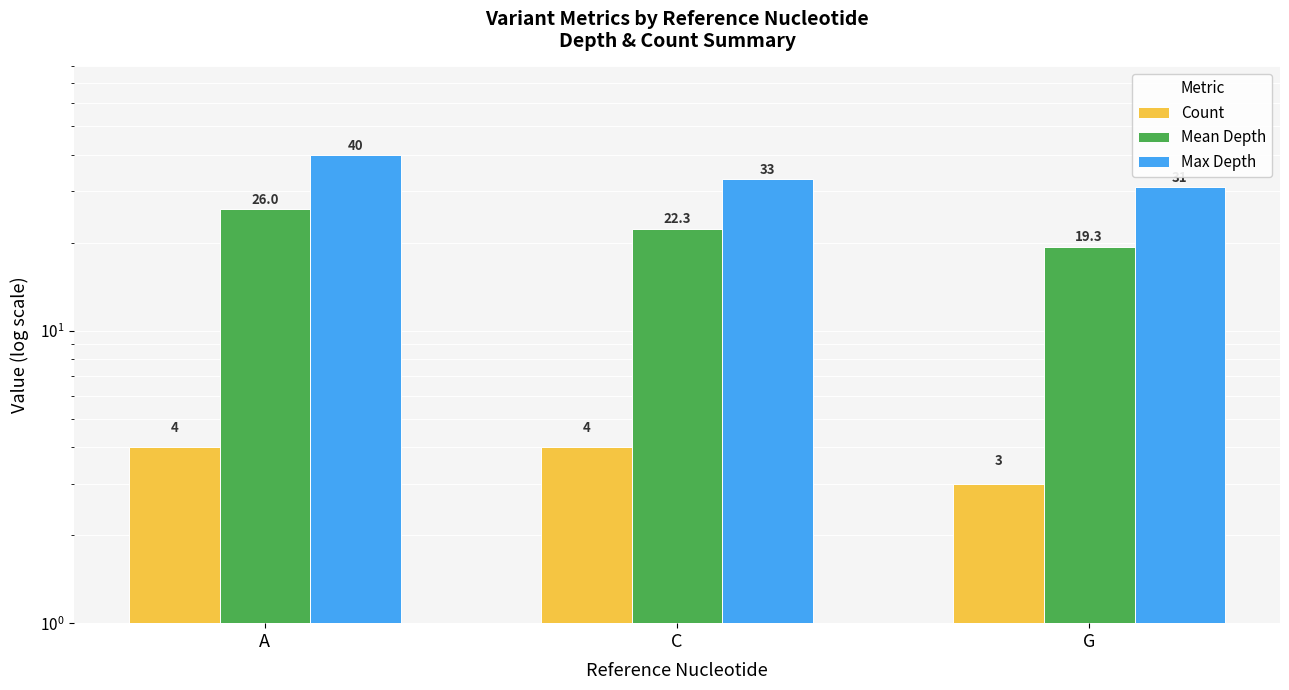

Reading left to right, list all the values displayed in this chart.

Count: 4.0	4.0	3.0
Mean Depth: 26.0	22.3	19.3
Max Depth: 40.0	33.0	31.0